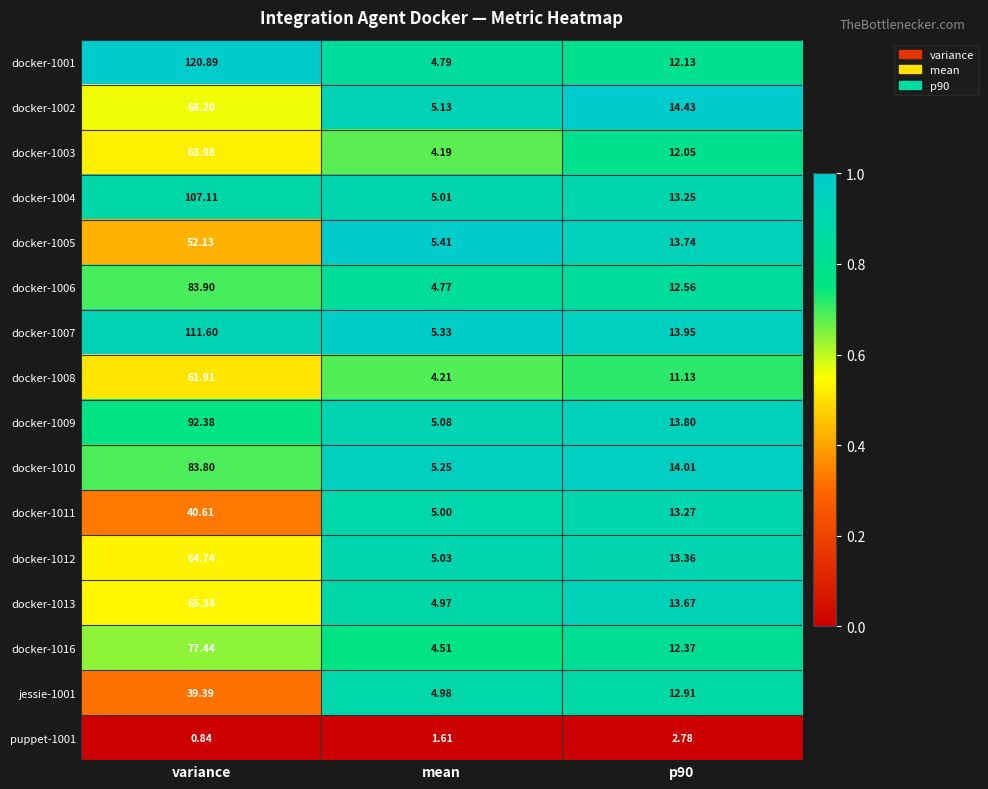

At which label is puppet-1001 closest to 1?

variance